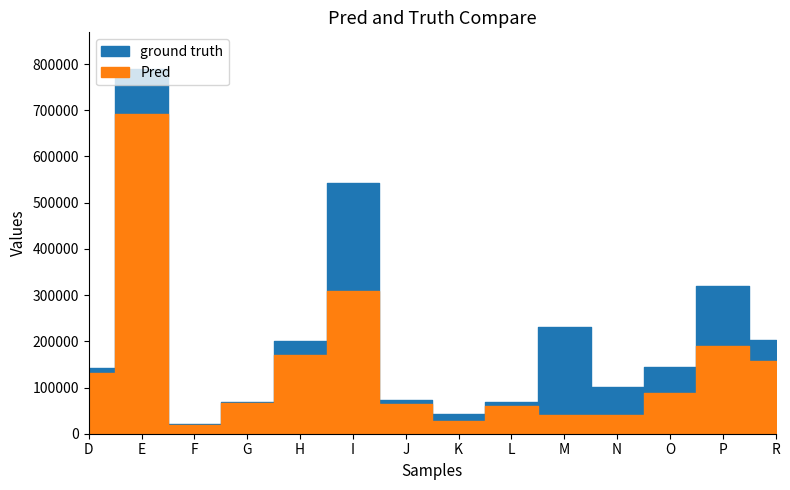

What is the average value of the Pred series?

146826